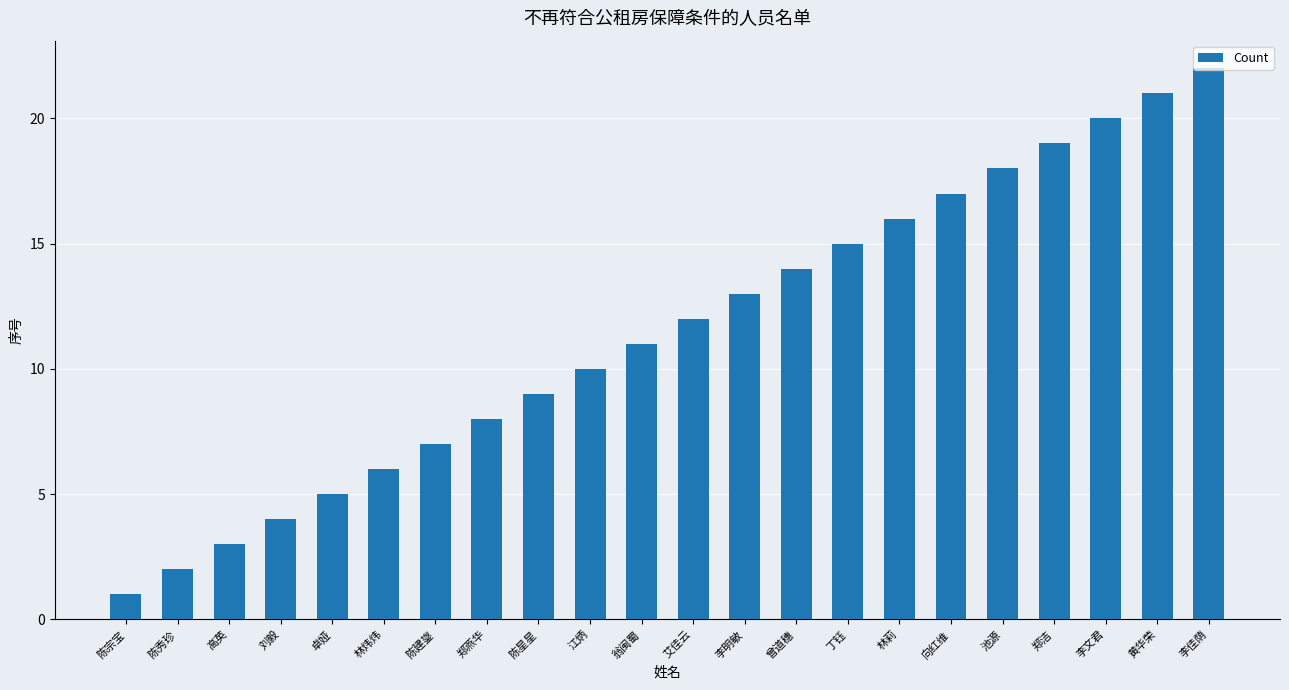

How many values are below 12?

11